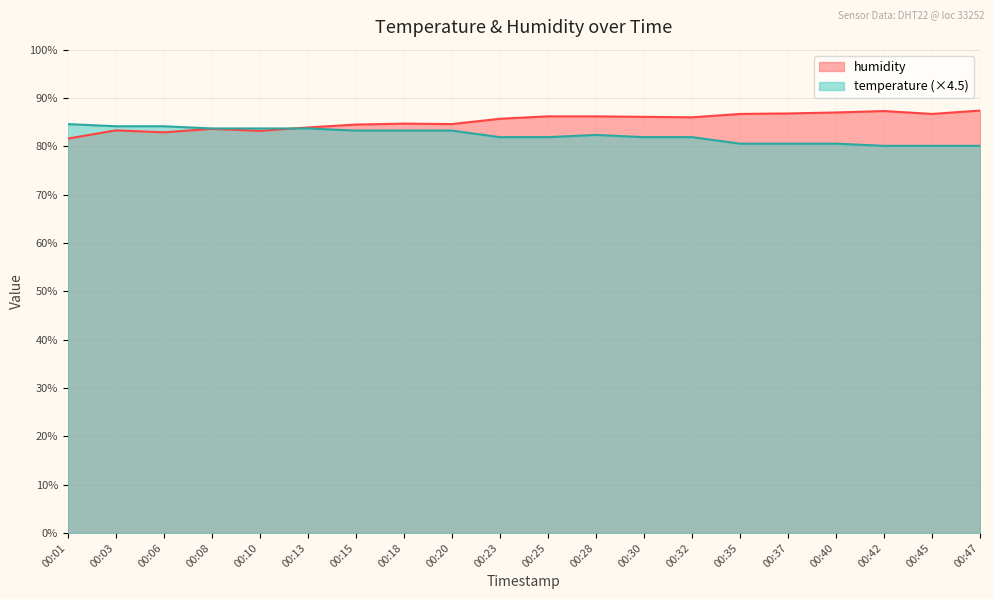

What is the total value across all series at 00:42?

167.4